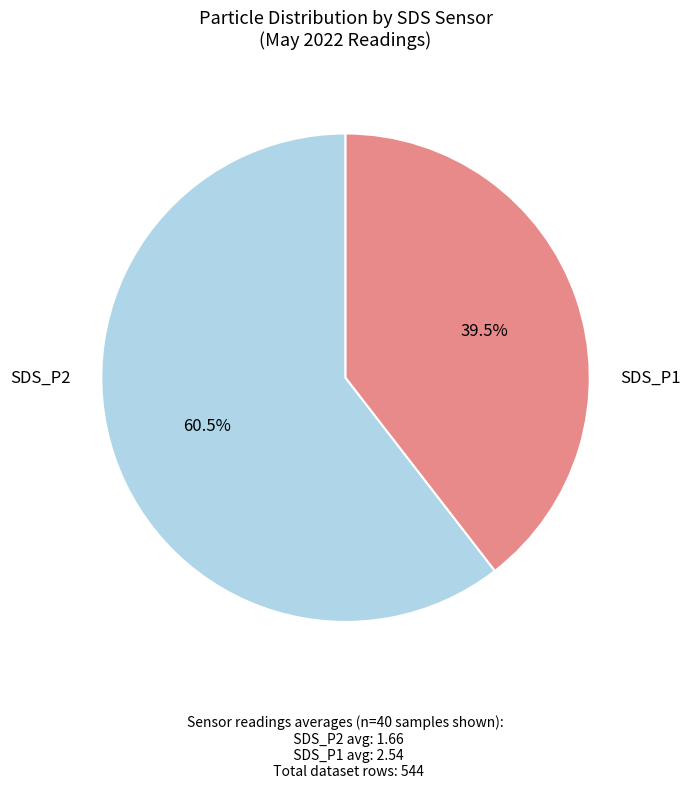

How many slices are in this pie chart?

2